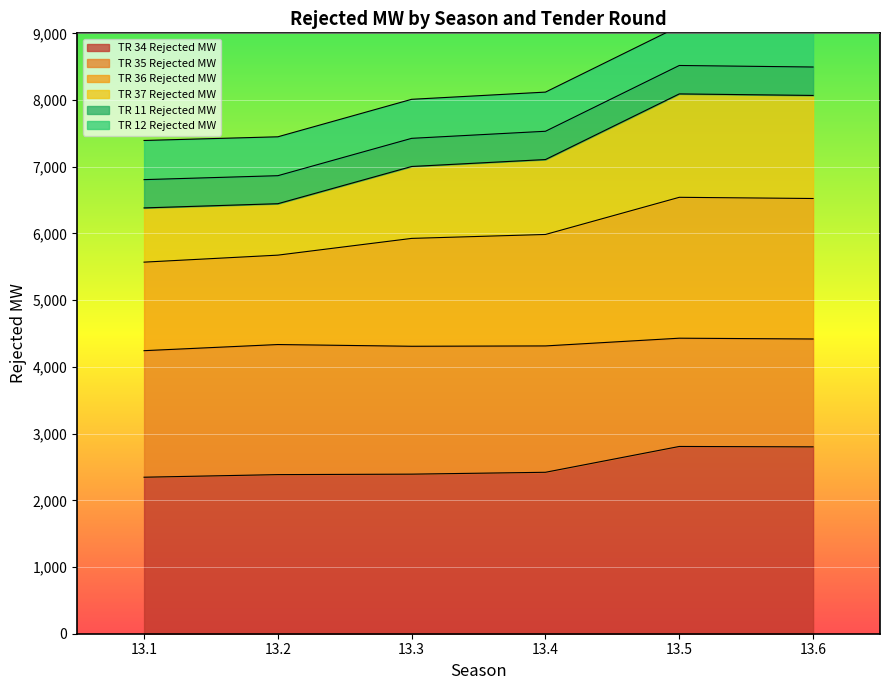

At which category is the sum across all series the highest?

13.5